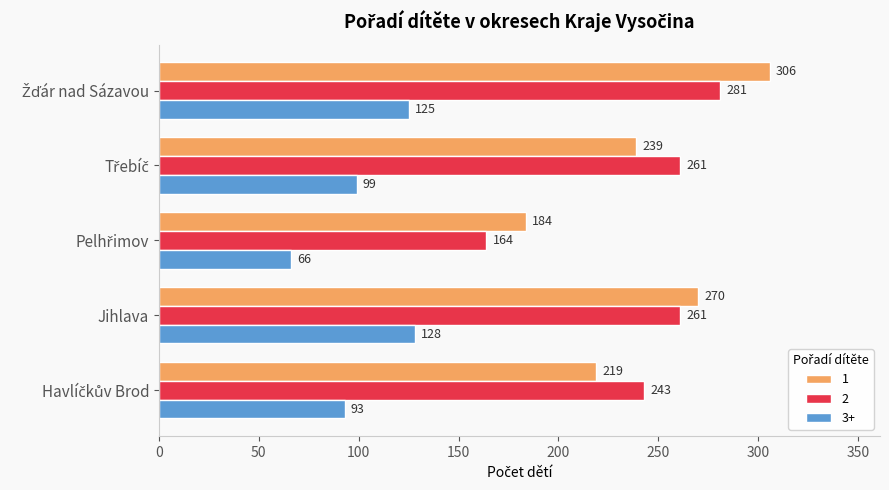

What are all the series names shown in the legend?

1, 2, 3+